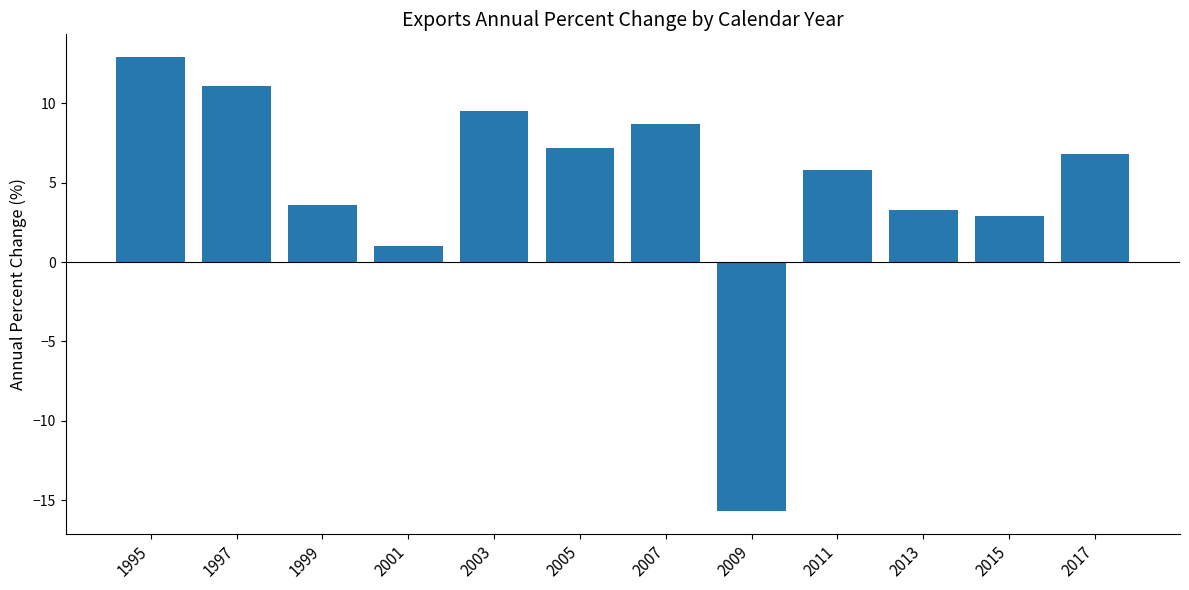

What is the difference between the second highest and minimum values?

26.8